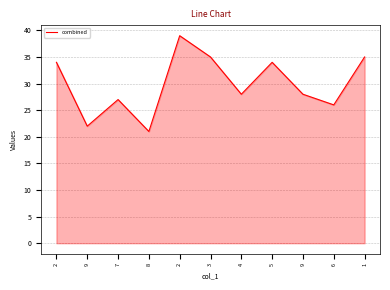

Is it true that the value at 7 is 27?

True